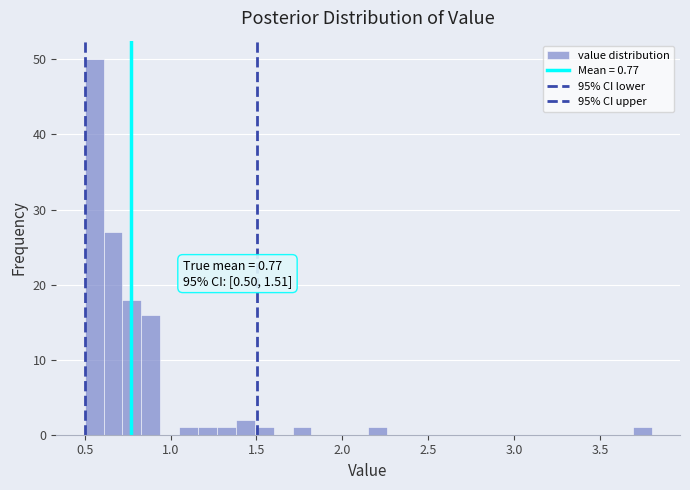

Around what value on the x-axis is the tallest bar? Give the approximate position of its centre, as read against the axis.

0.55